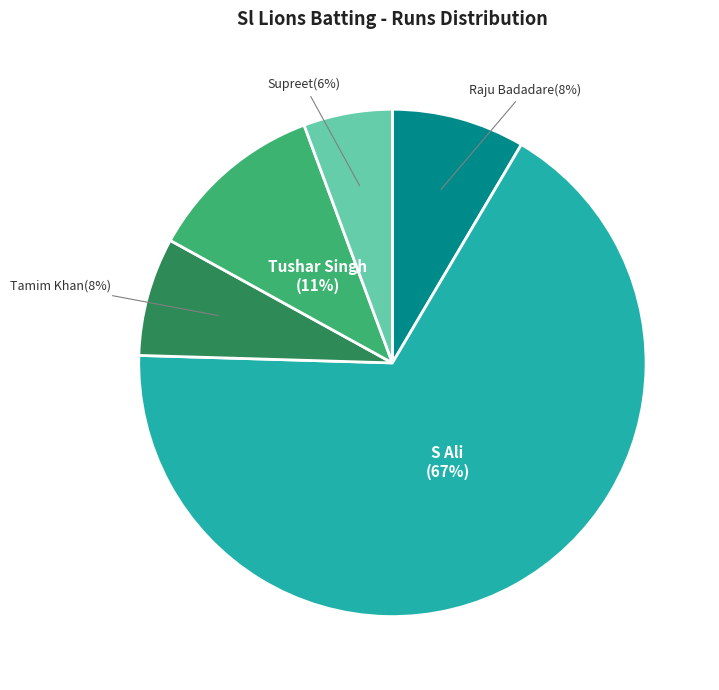

Count the number of slices in the pie.

5